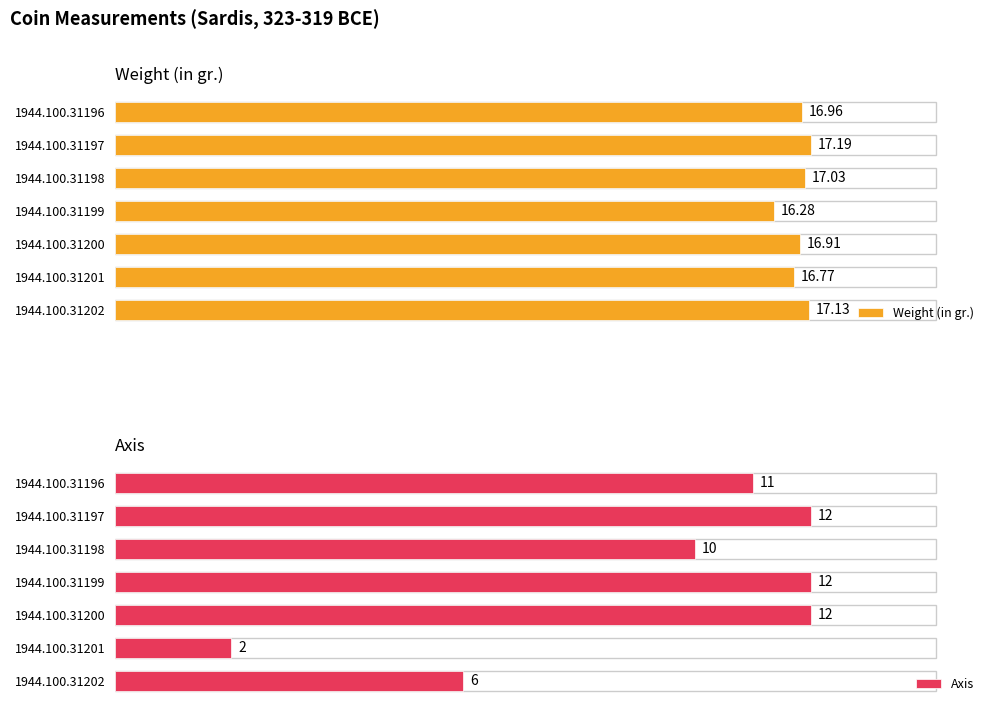

What are all the series names shown in the legend?

Weight (in gr.), Axis